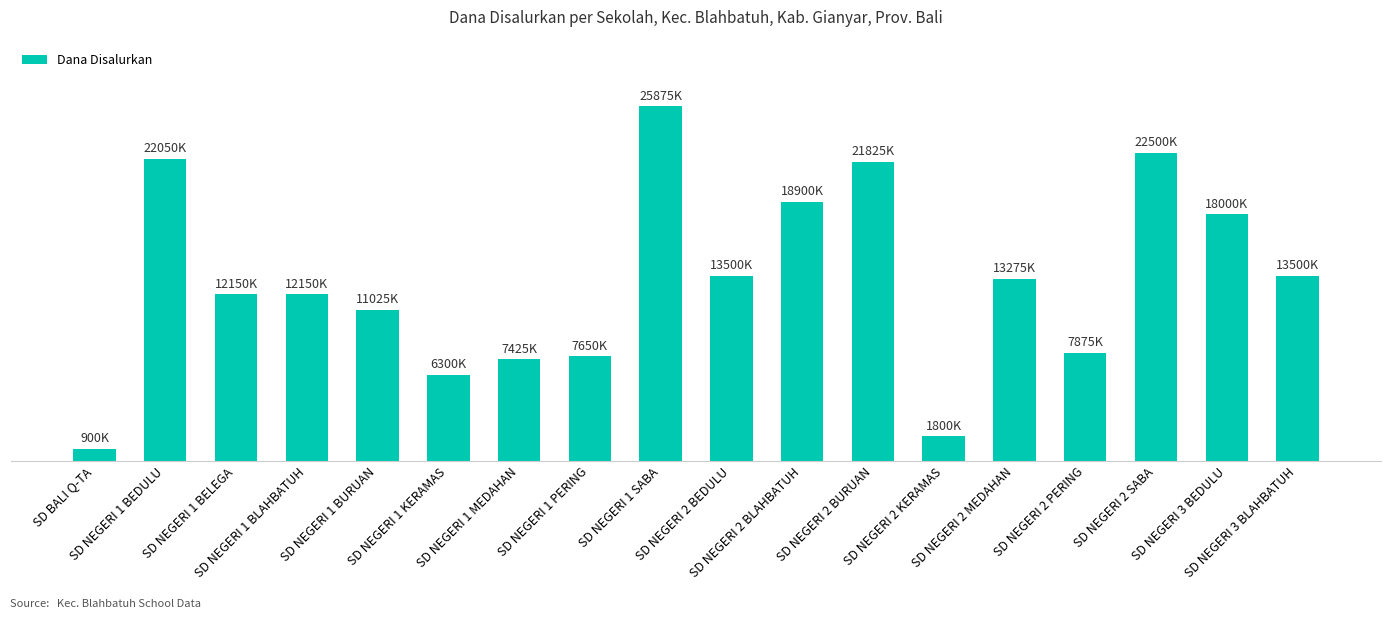

Are the bars horizontal?

No